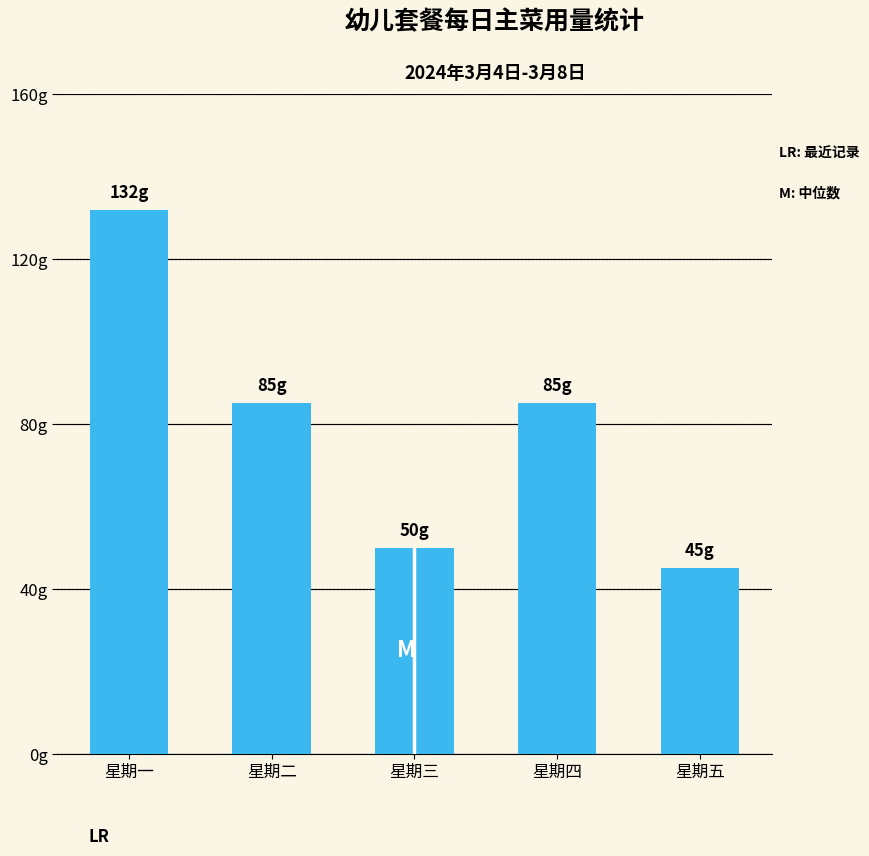

List the labels in order of value, smallest first.

星期五, 星期三, 星期二, 星期四, 星期一